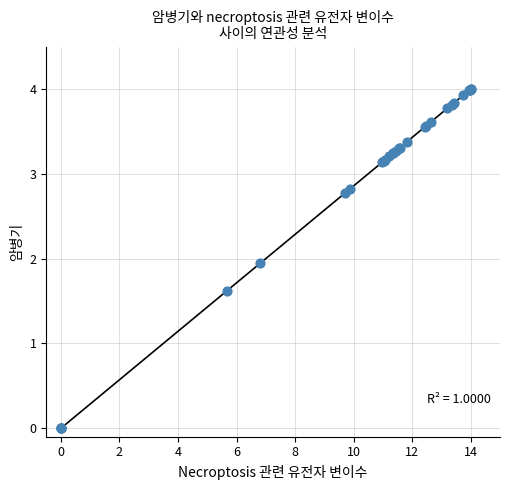

What Y value in the scatter plot is closest to 2?

1.9